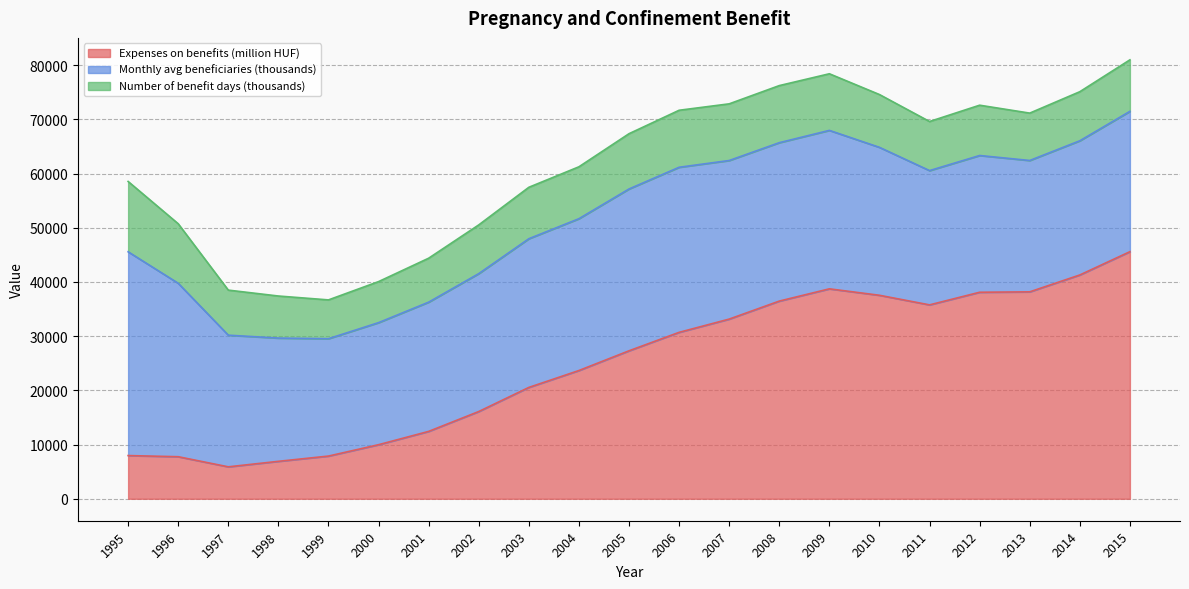

True or false: Expenses on benefits (million HUF) has a value of 36467.8 at 2008.

True